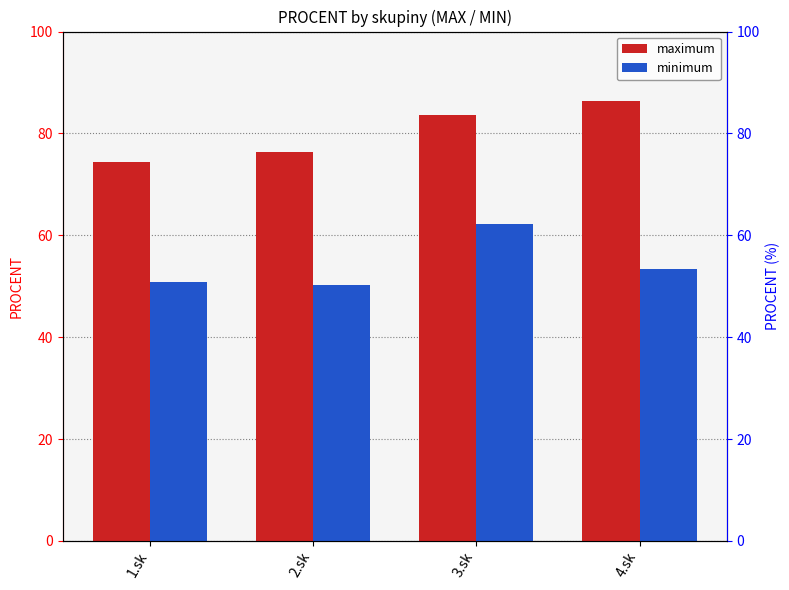

How many distinct data groups are displayed?

2